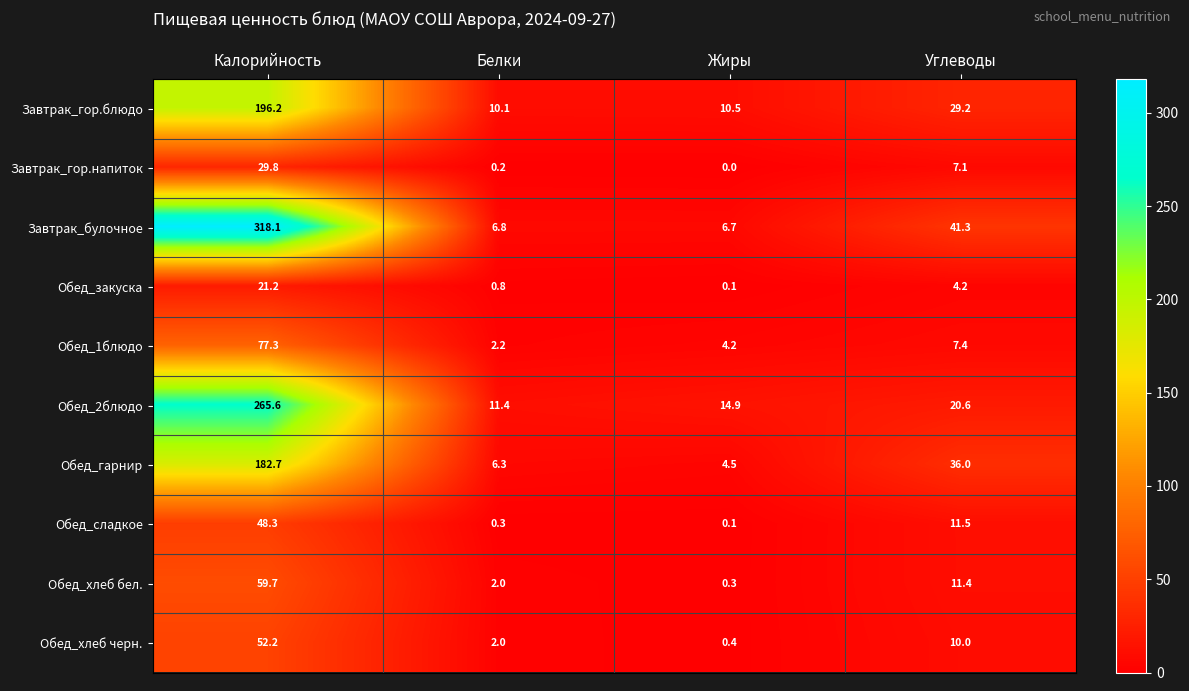

What is the sum of all Завтрак_гор.напиток values?

37.1